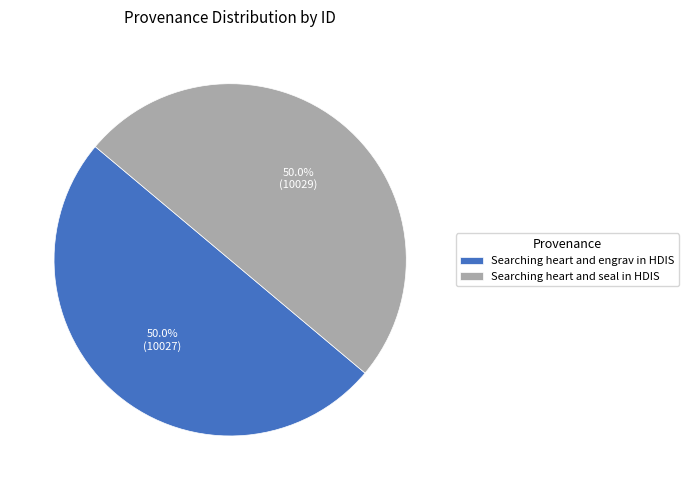

What is the ratio of the value at Searching heart and engrav in HDIS to the value at Searching heart and seal in HDIS?

1.0